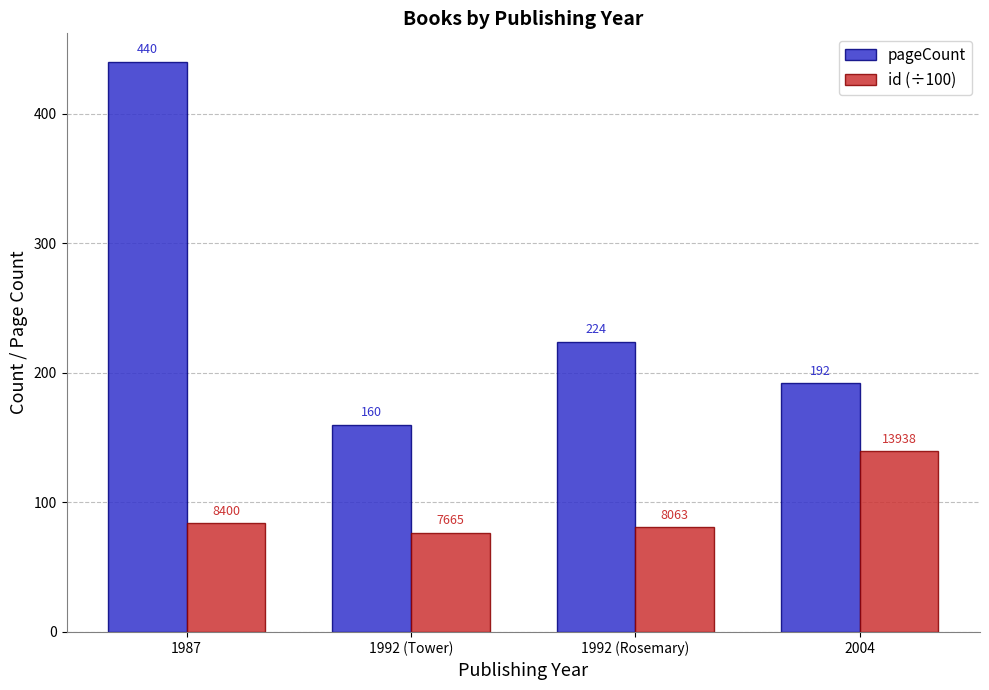

Where does the pageCount series first go above 224?

1987